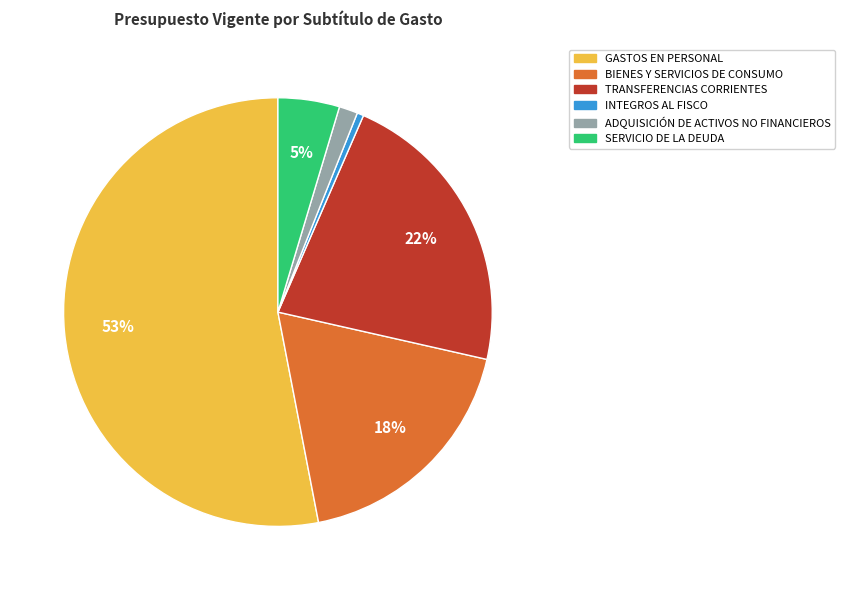

To the nearest percent, what percentage of the pie is ADQUISICIÓN DE ACTIVOS NO FINANCIEROS?

1%